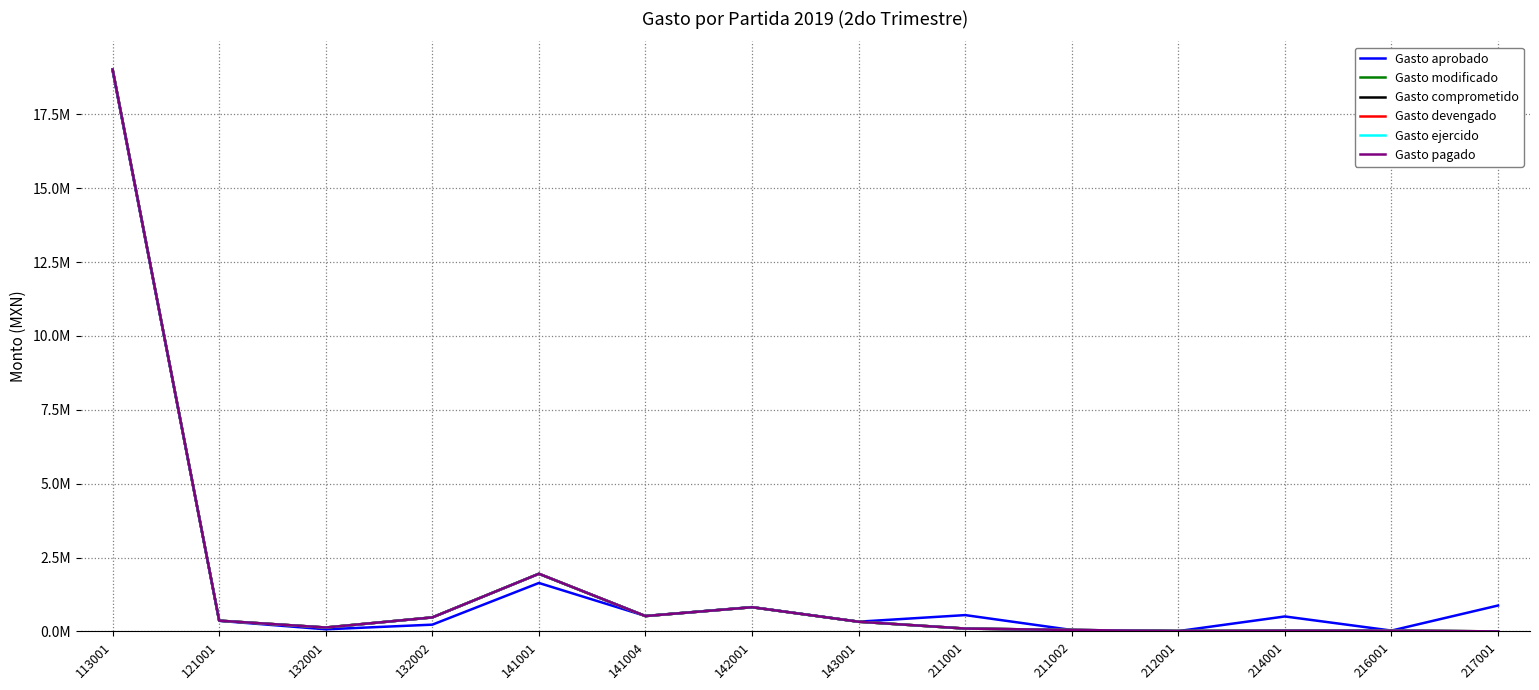

How many data points in Gasto aprobado are above 505396?

6